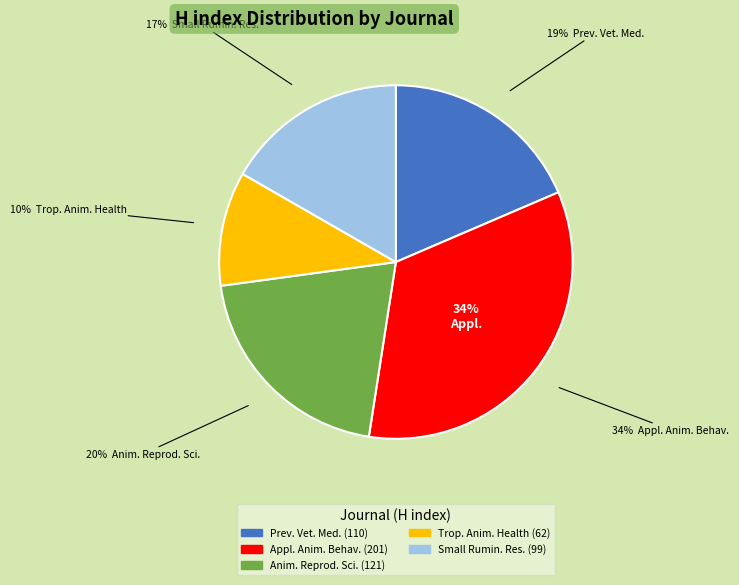

Is there a majority slice in this chart?

No